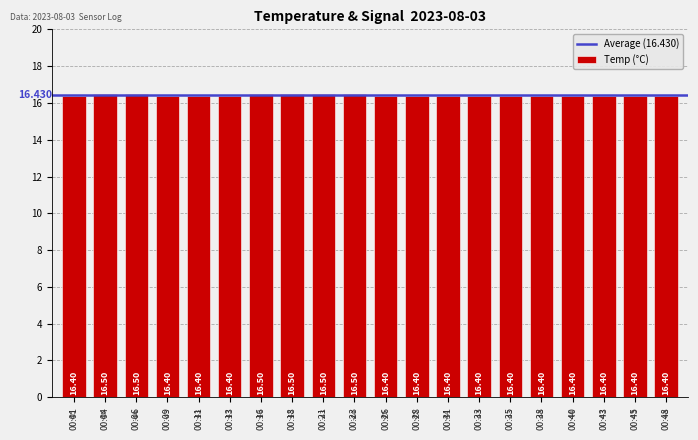

List the labels in order of value, largest first.

00:04, 00:06, 00:16, 00:18, 00:21, 00:23, 00:01, 00:09, 00:11, 00:13, 00:26, 00:28, 00:31, 00:33, 00:35, 00:38, 00:40, 00:43, 00:45, 00:48